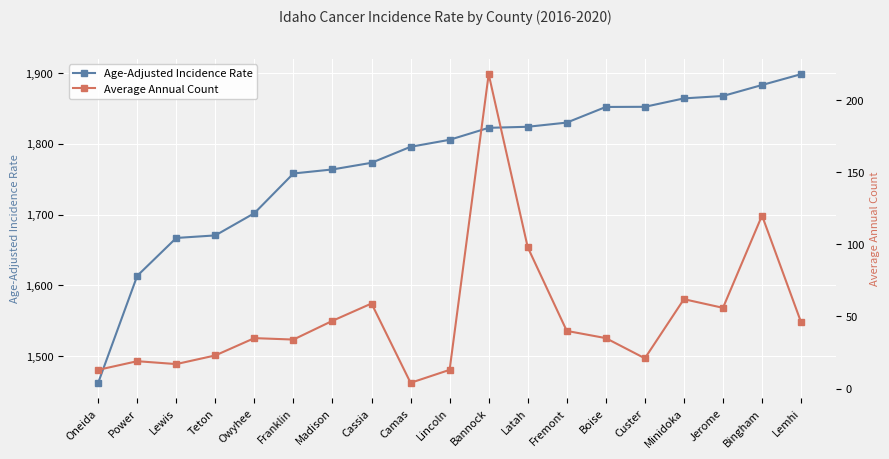

How many lines are shown in the chart?

2